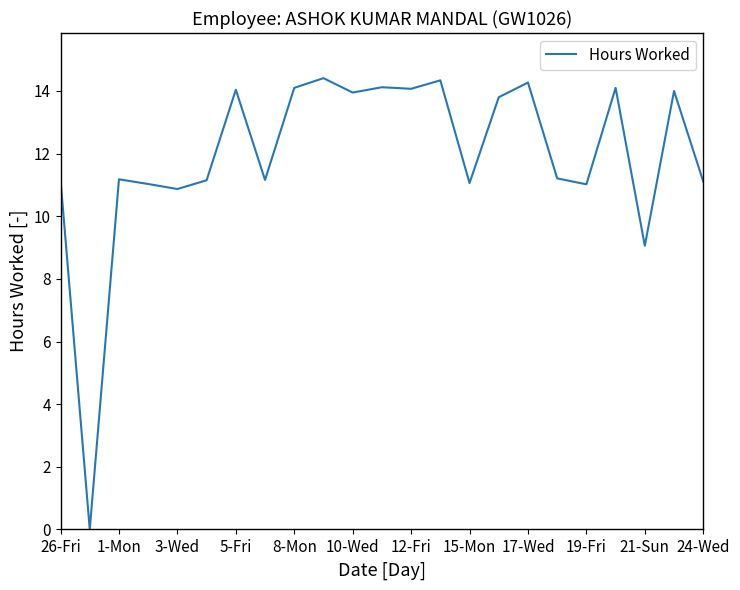

What is the greatest value displayed?

14.4